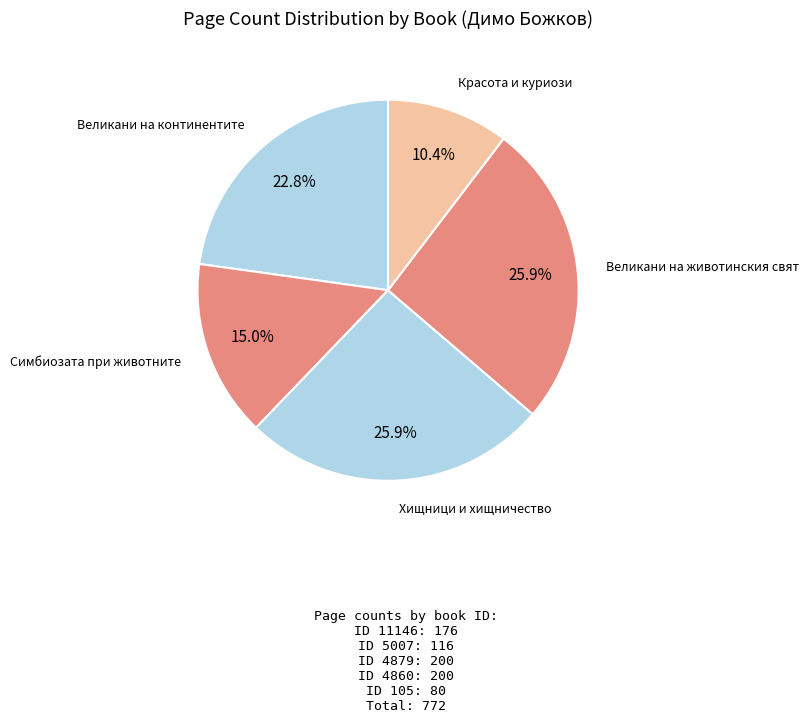

Which category has the smallest portion of the pie?

Красота и куриози